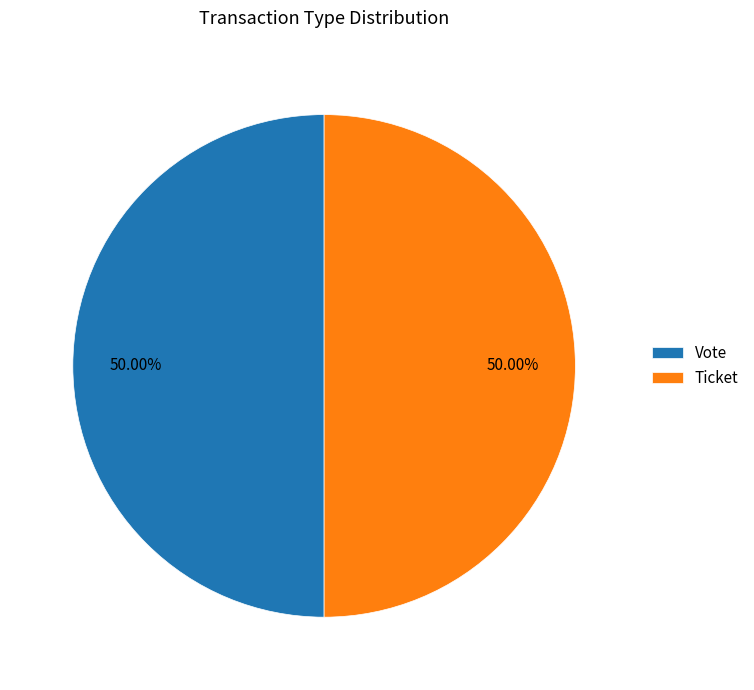

Combined, do Vote and Ticket account for over 50%?

Yes